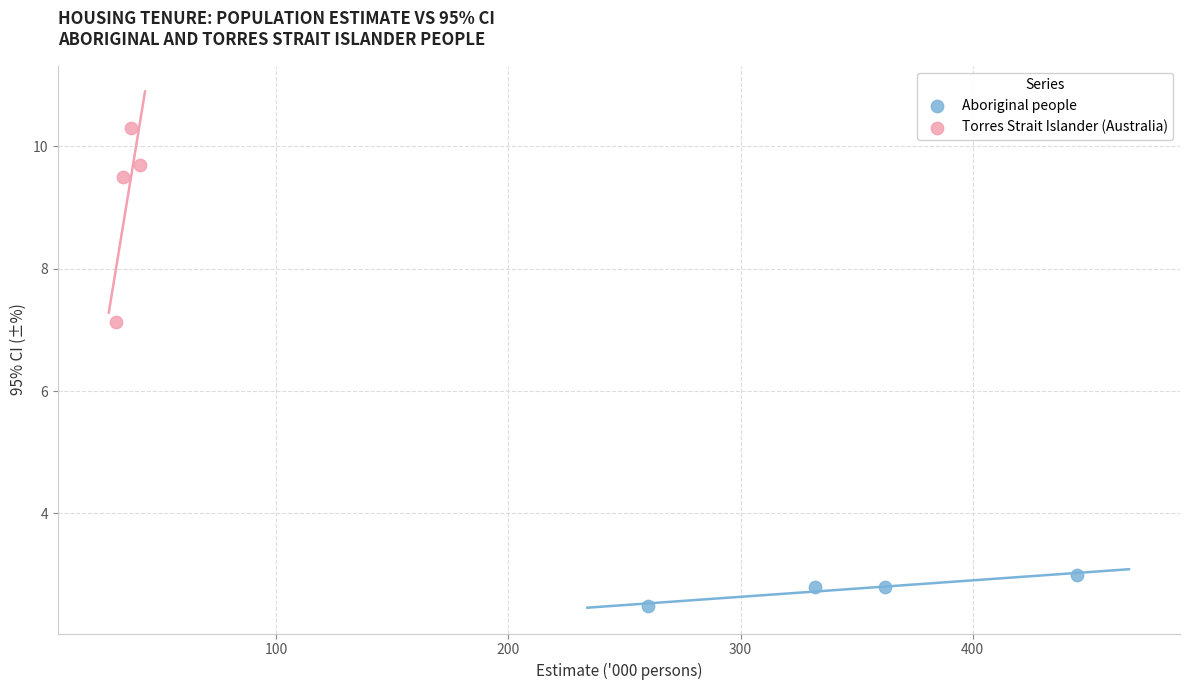

Which series contains the lowest Y value?

Aboriginal people